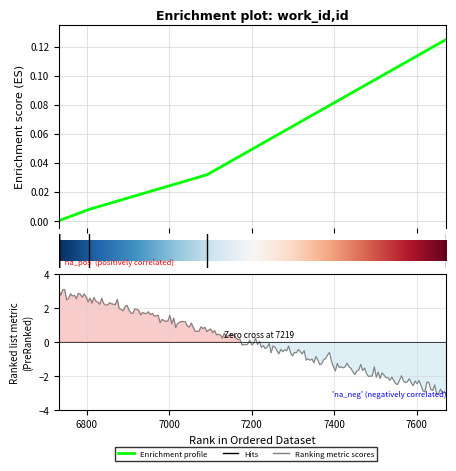

At which label is the value closest to 0?

6733